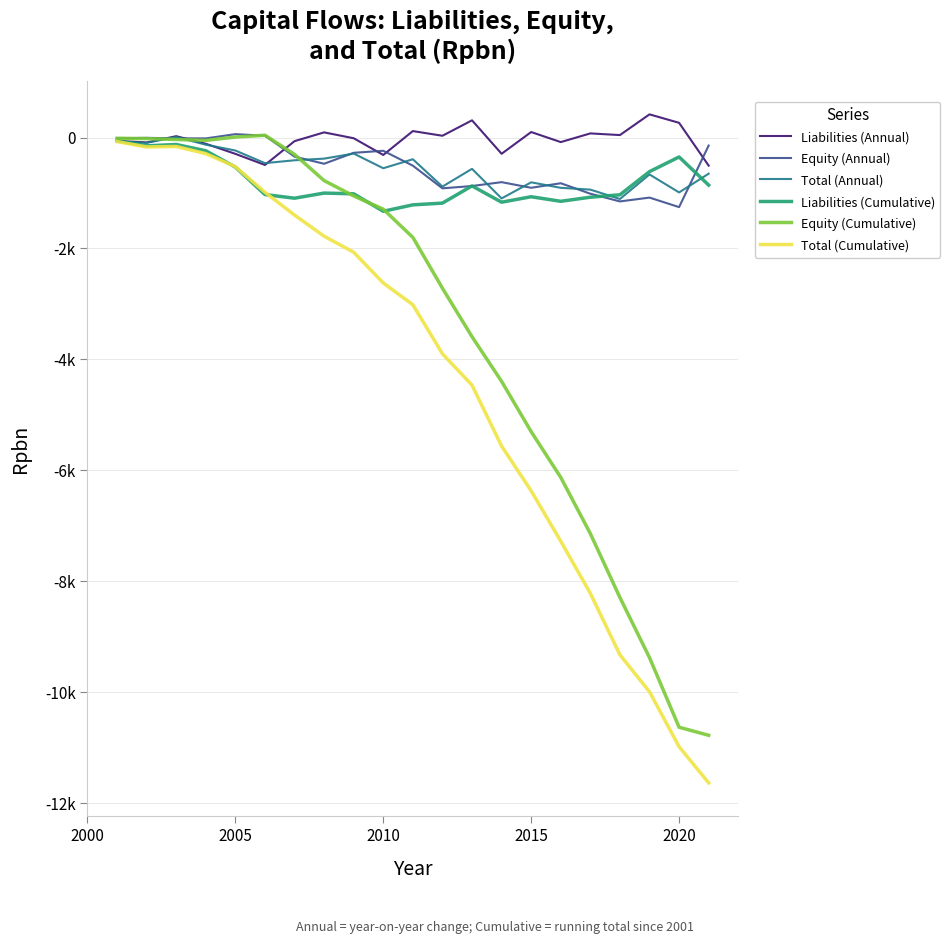

True or false: Equity (Cumulative) has more than 0 interior local peaks.

True